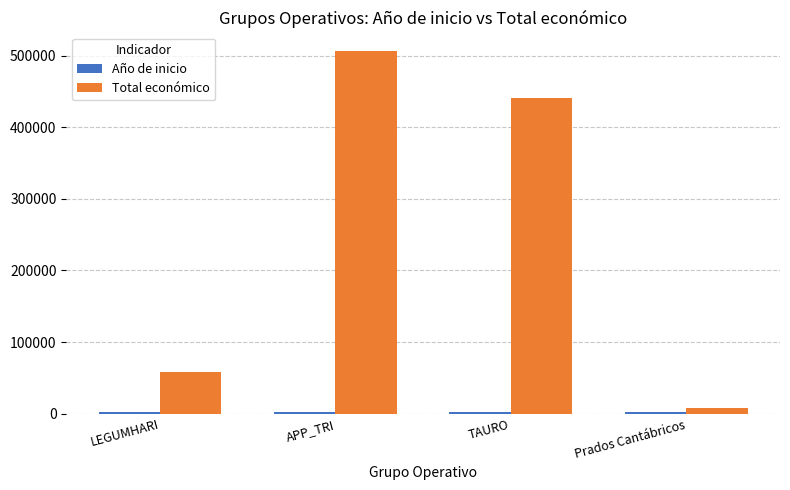

At which category is the sum across all series the highest?

APP_TRI